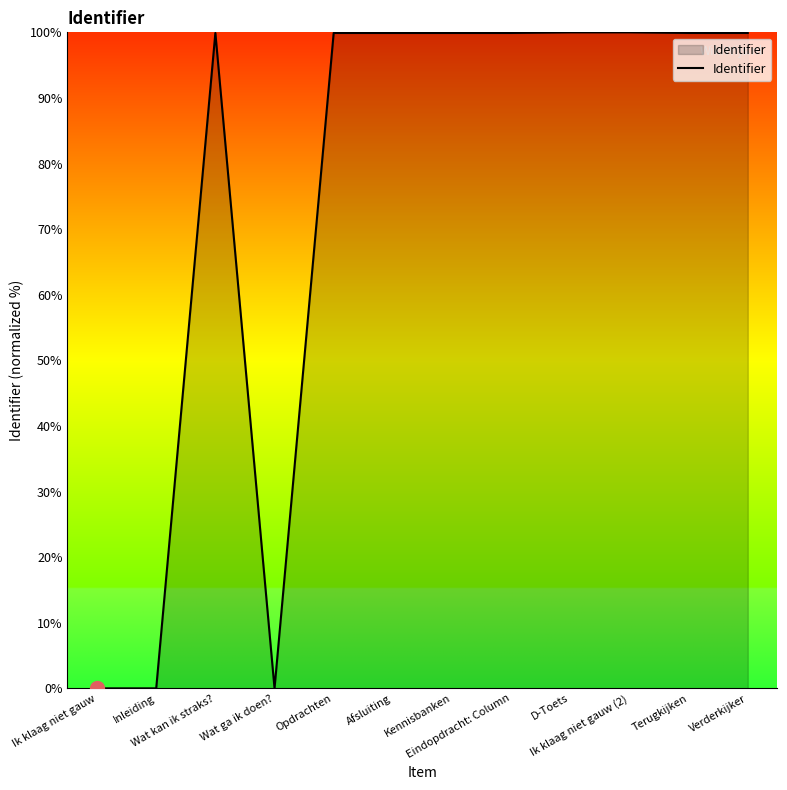

What is the difference between the maximum and minimum values?

100.0